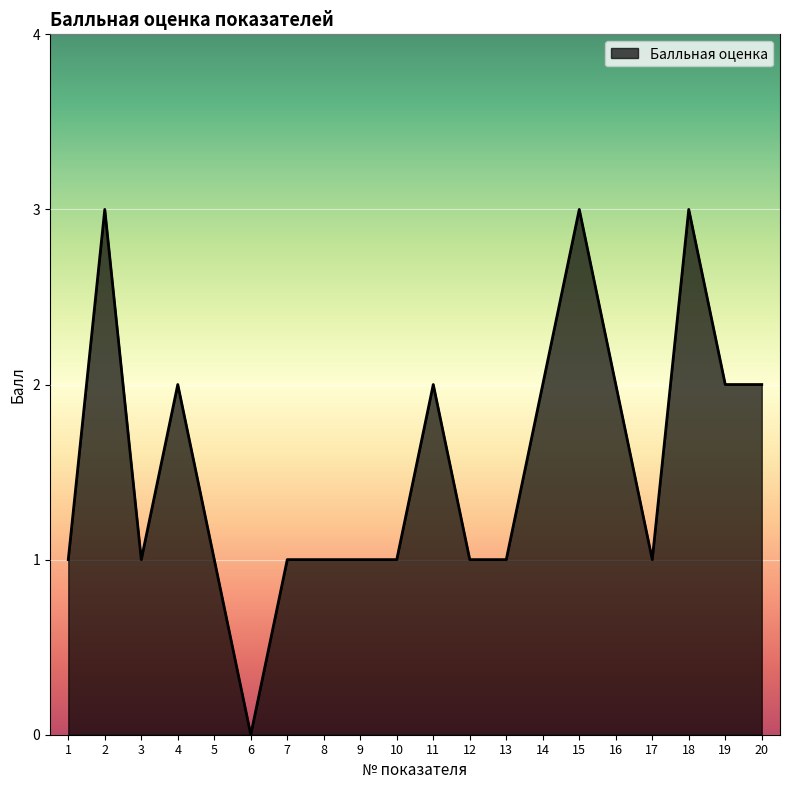

What is the ratio of the value at 18 to the value at 20?

1.5